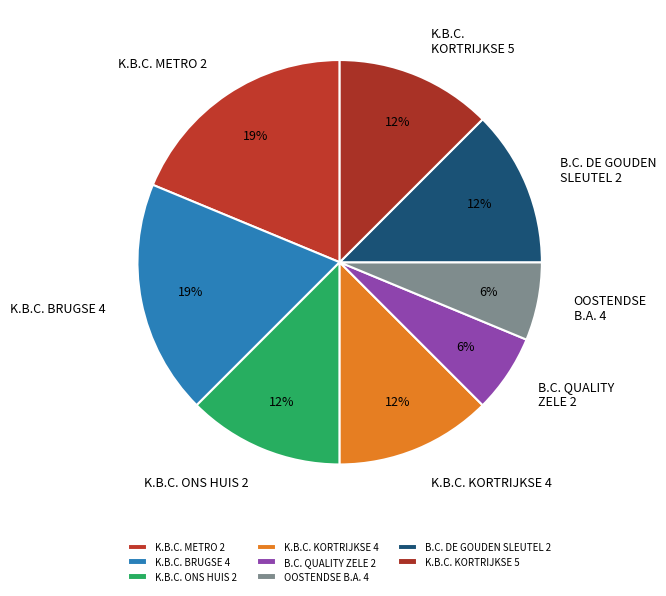

Which has a higher value, K.B.C. BRUGSE 4 or K.B.C. KORTRIJKSE 5?

K.B.C. BRUGSE 4